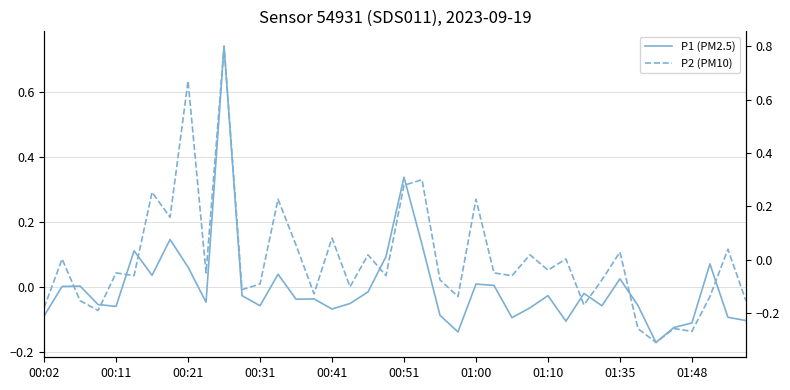

Is it true that P1 (PM2.5) equals -0.0 at 11?

True